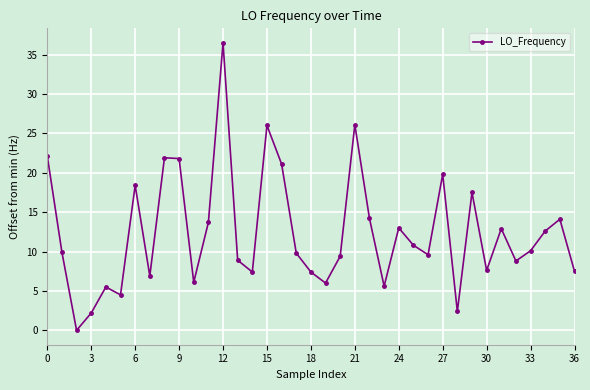

How many points are higher than both their immediate neighbors (excluding endpoints)?

11